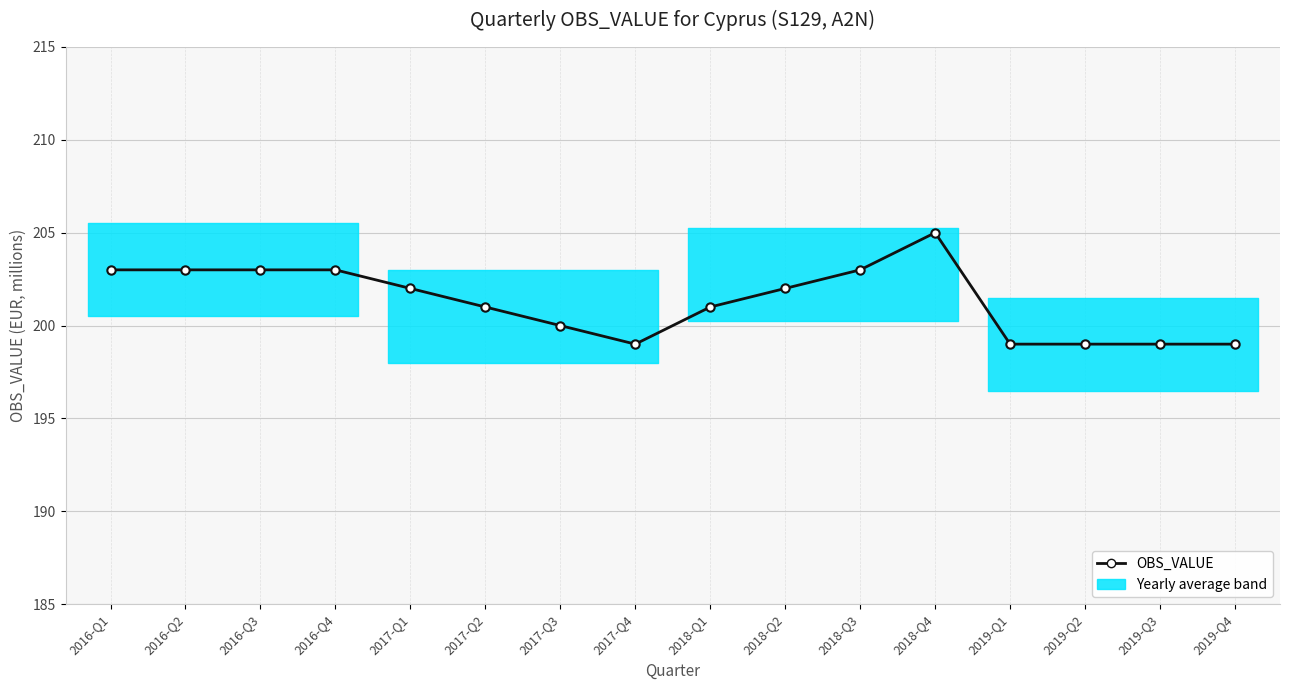

Rank the categories by value from highest to lowest.

2018-Q4, 2016-Q1, 2016-Q2, 2016-Q3, 2016-Q4, 2018-Q3, 2017-Q1, 2018-Q2, 2017-Q2, 2018-Q1, 2017-Q3, 2017-Q4, 2019-Q1, 2019-Q2, 2019-Q3, 2019-Q4